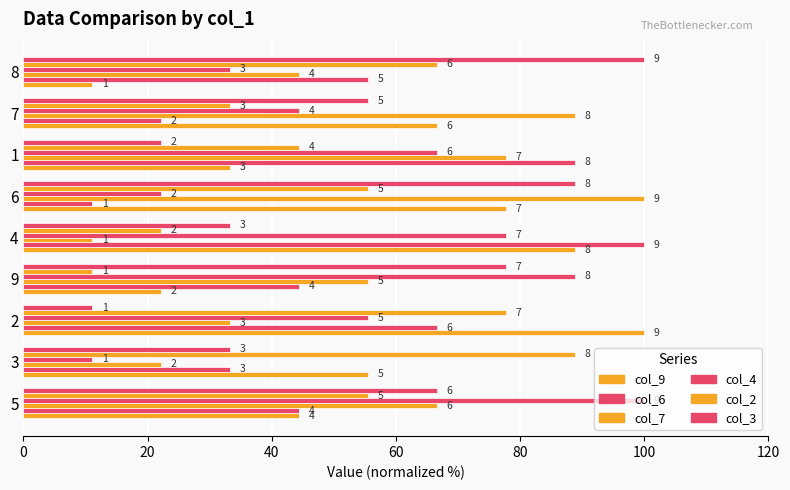

What is the difference between the maximum and minimum values in the col_2 series?

77.8